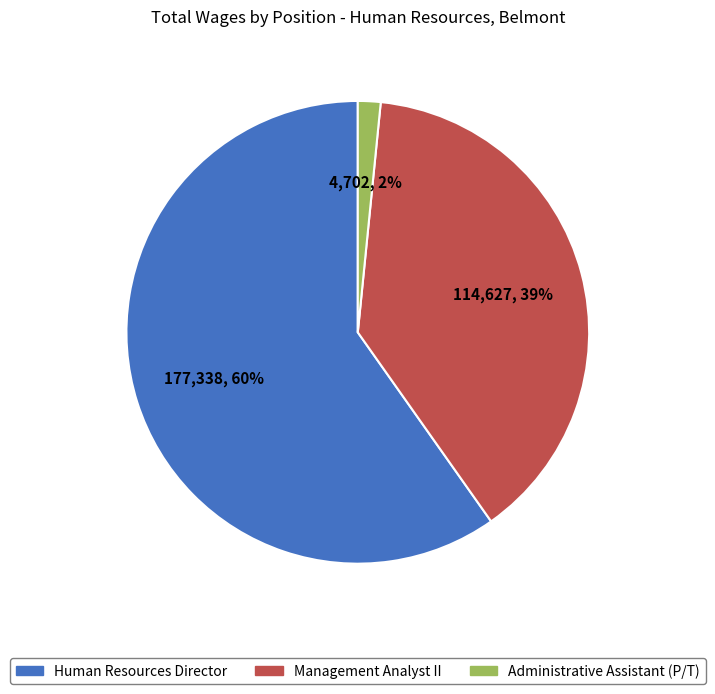

Combined, do Human Resources Director and Administrative Assistant (P/T) account for over 50%?

Yes